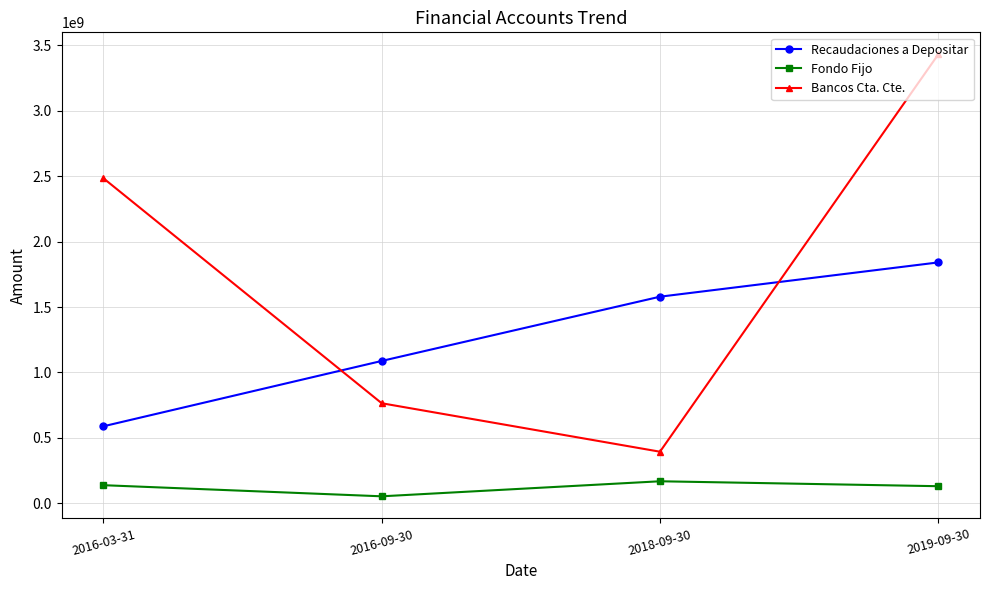

True or false: Bancos Cta. Cte. and Fondo Fijo intersect in this chart.

False